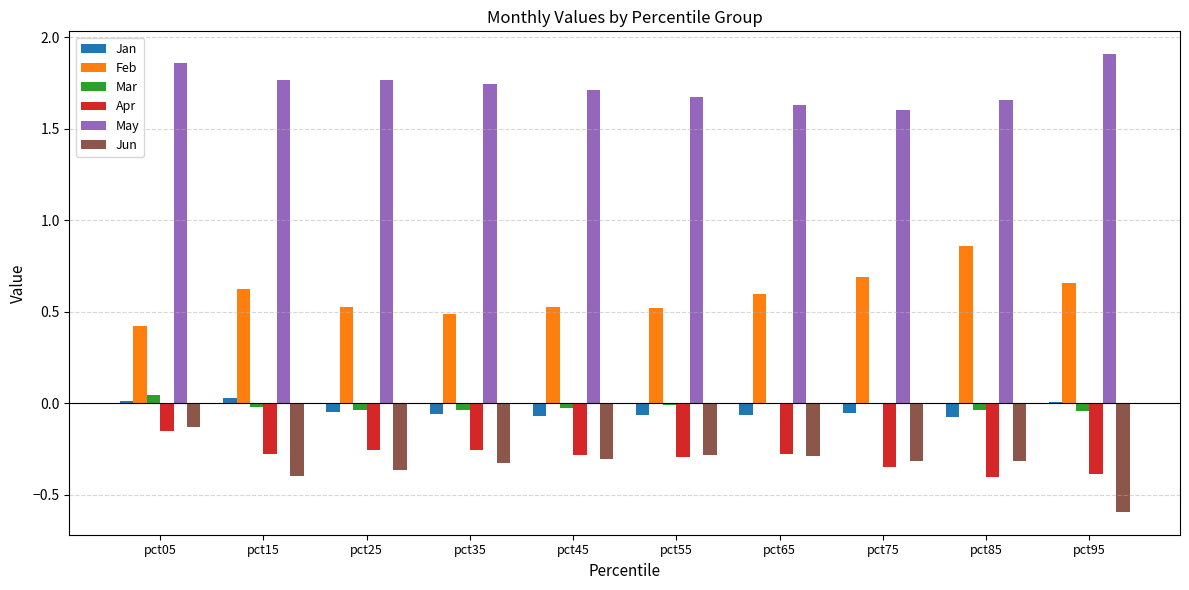

At which category is the sum across all series the highest?

pct05